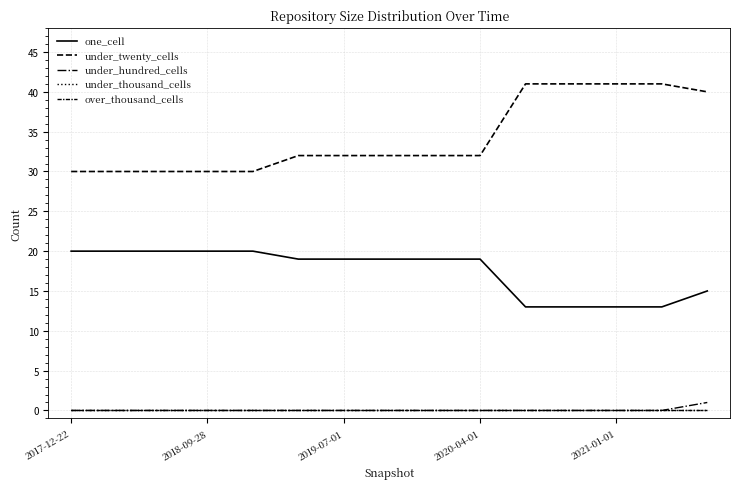

Rank the series by their maximum value, from lowest to highest.

under_thousand_cells, over_thousand_cells, under_hundred_cells, one_cell, under_twenty_cells